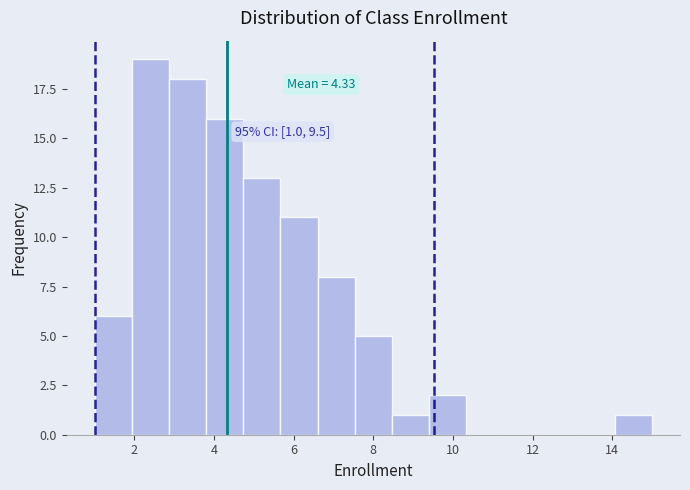

Over which range of the x-axis is the bar tallest?

2.0 to 2.8